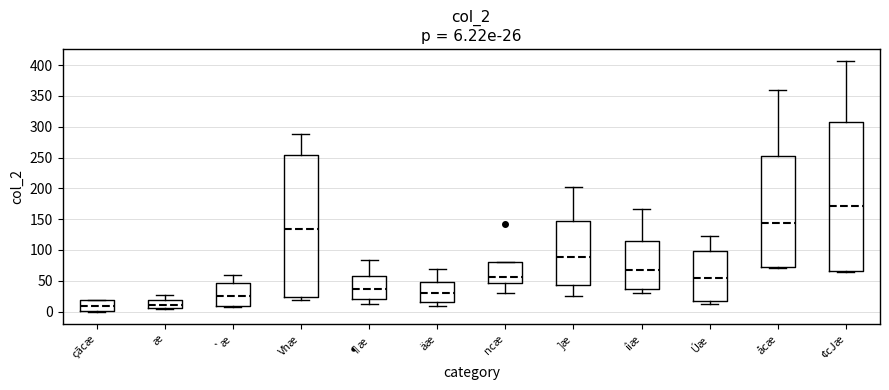

Comparing the boxes themselves (not the whiskers), which one is the tallest?

¢cJæ